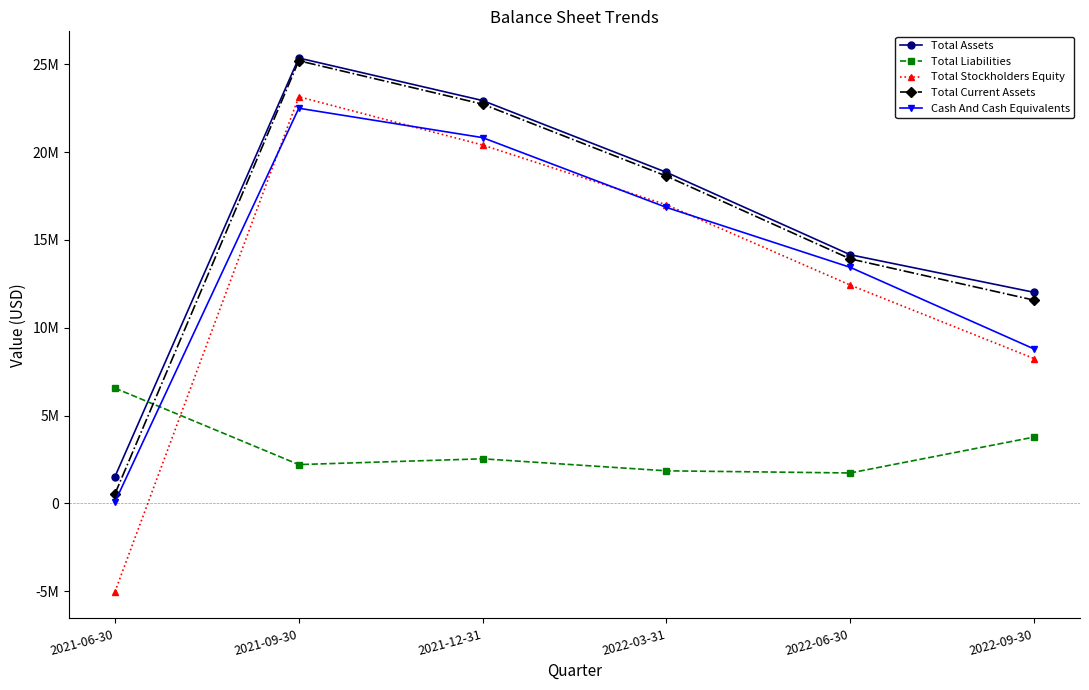

Which category has the highest value in the Total Current Assets series?

2021-09-30